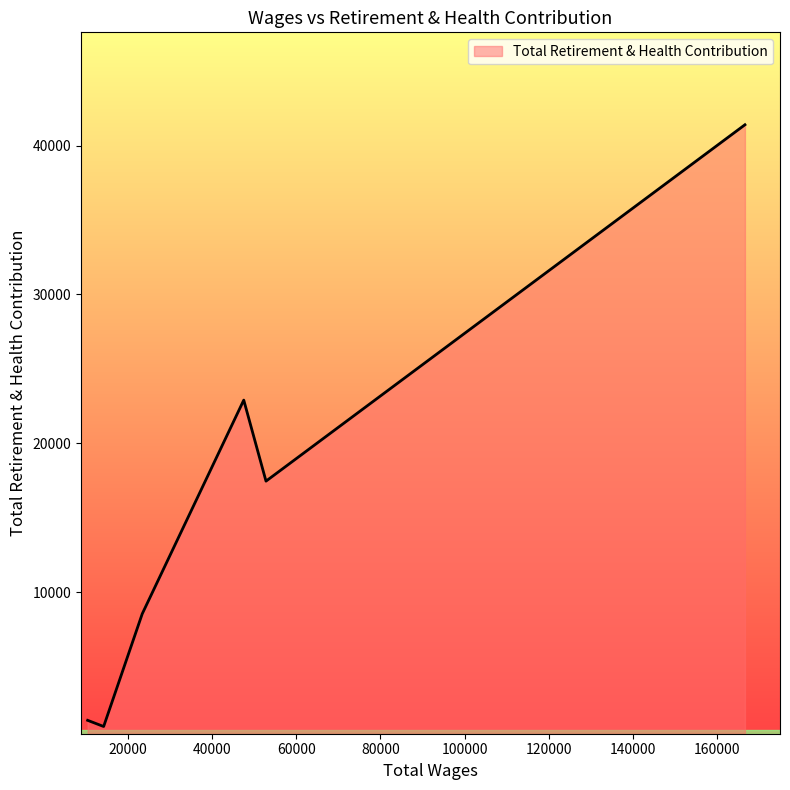

What is the greatest value displayed?

41401